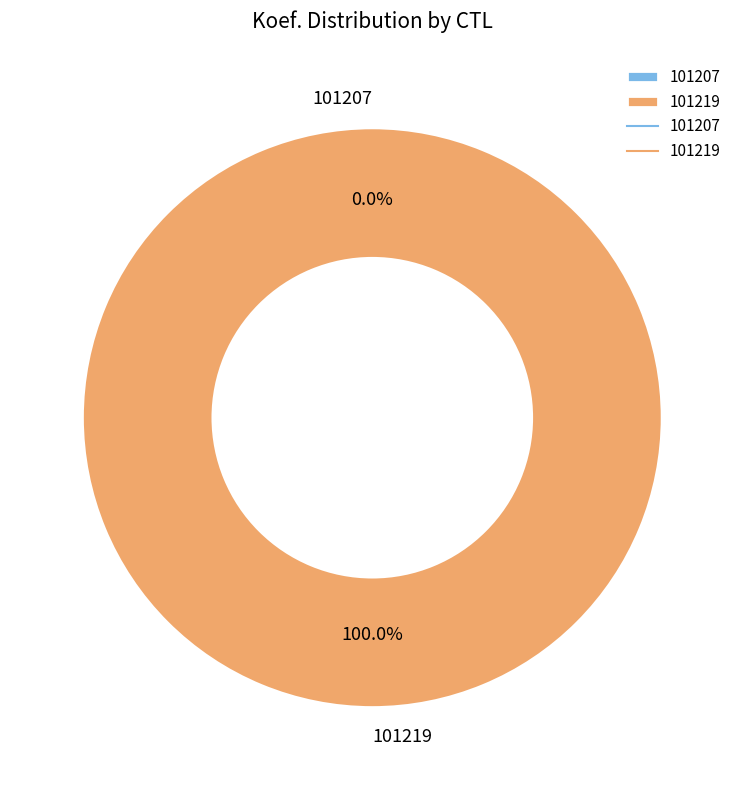

What portion of the pie excludes 101207?

100.0%